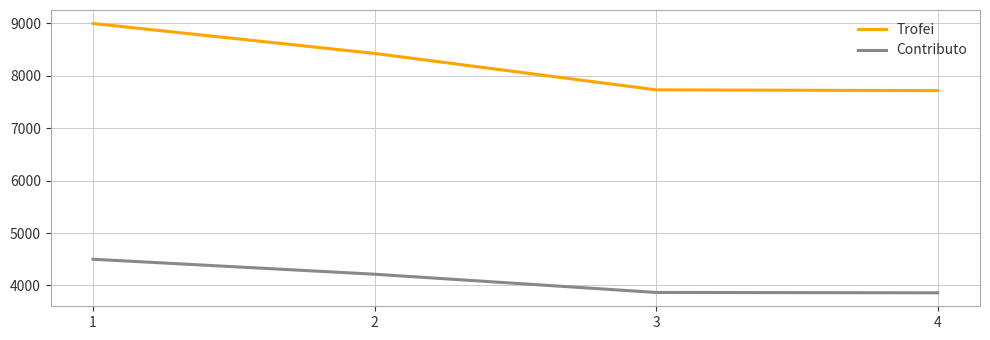

How many categories are shown in the chart?

4